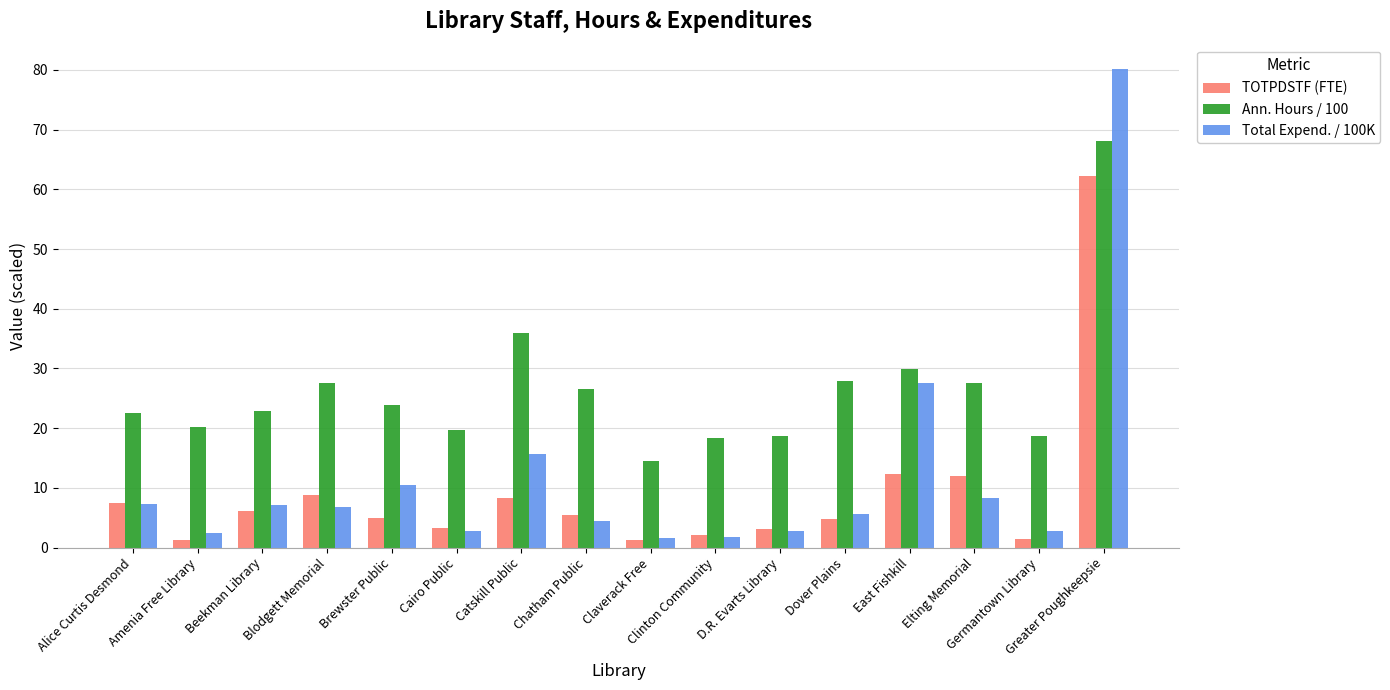

Which series changed the most between Germantown Library and Greater Poughkeepsie?

Total Expend. / 100K